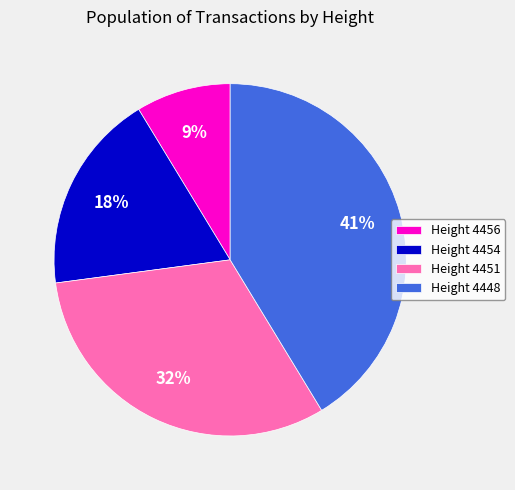

To the nearest percent, what is the difference between the Height 4454 and Height 4448 slice percentages?

23%